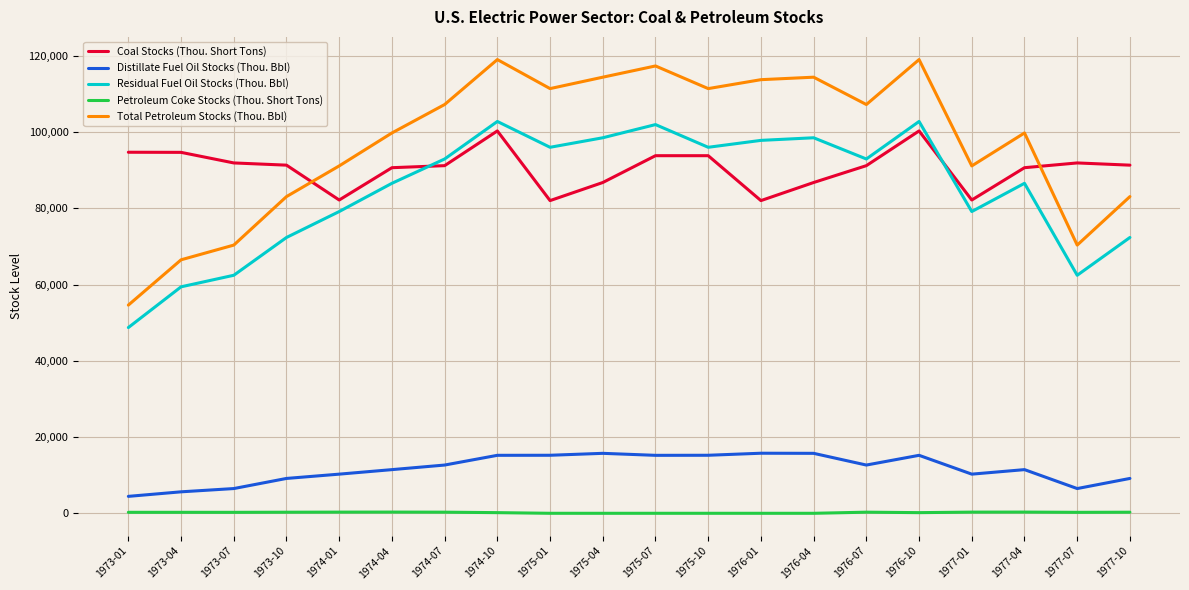

What is the difference between the maximum and minimum values in the Residual Fuel Oil Stocks (Thou. Bbl) series?

54062.3